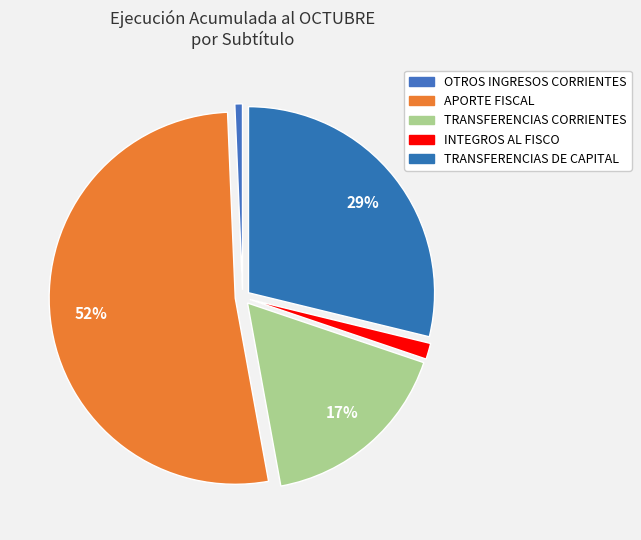

How many segments does this pie chart have?

5